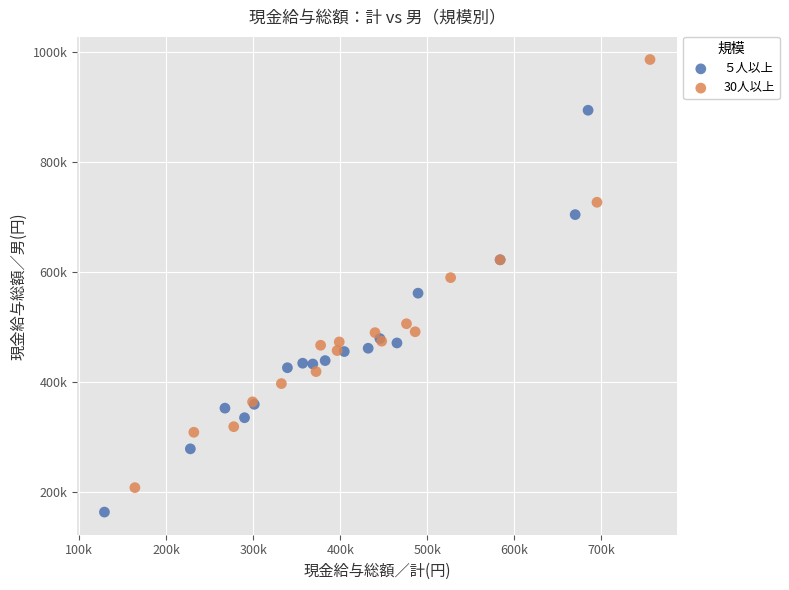

What are all the series names shown in the legend?

５人以上, 30人以上